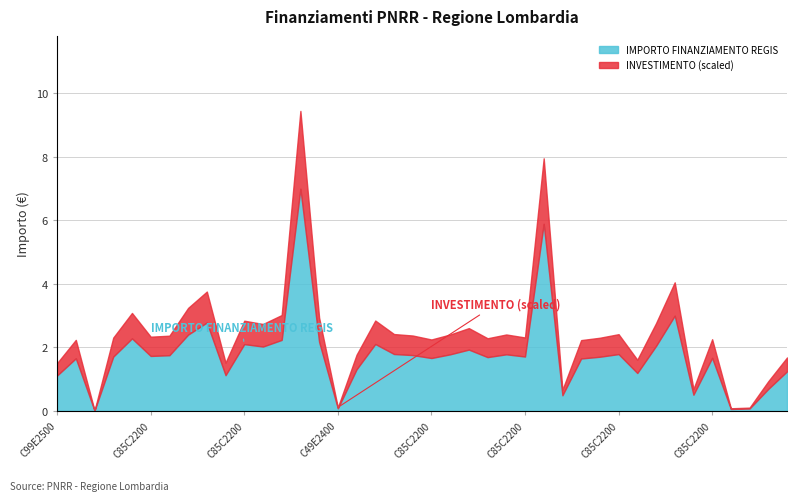

Between C85C22002950008 and C99E24000160004, which series saw the biggest shift?

IMPORTO FINANZIAMENTO REGIS